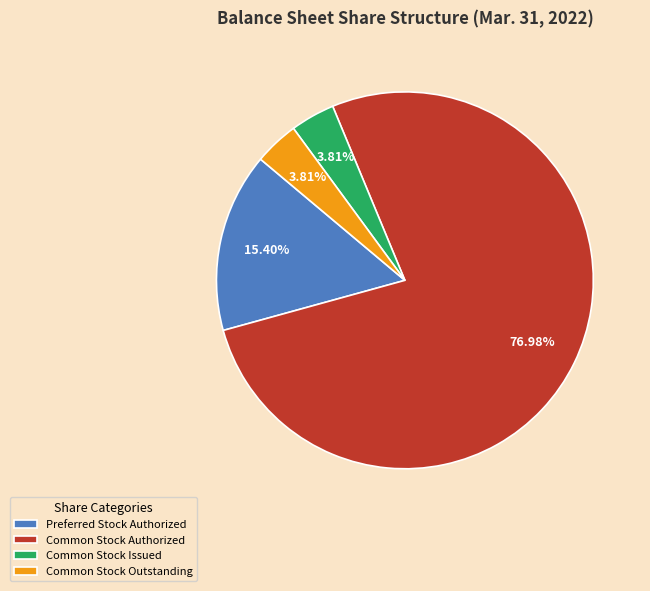

To the nearest percent, what percentage of the pie is Common Stock Outstanding?

4%